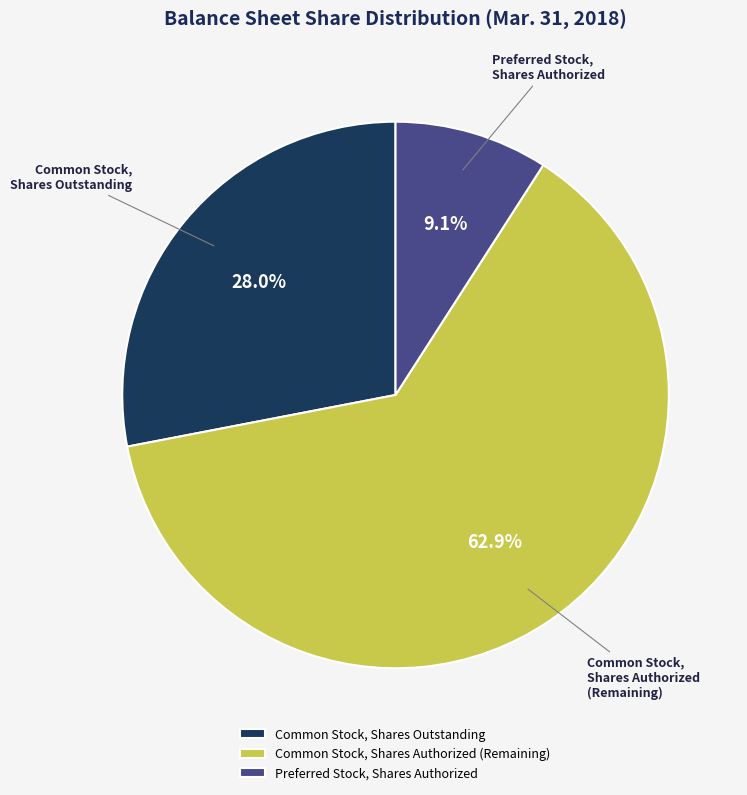

What is the smallest slice in the pie chart?

Preferred Stock, Shares Authorized